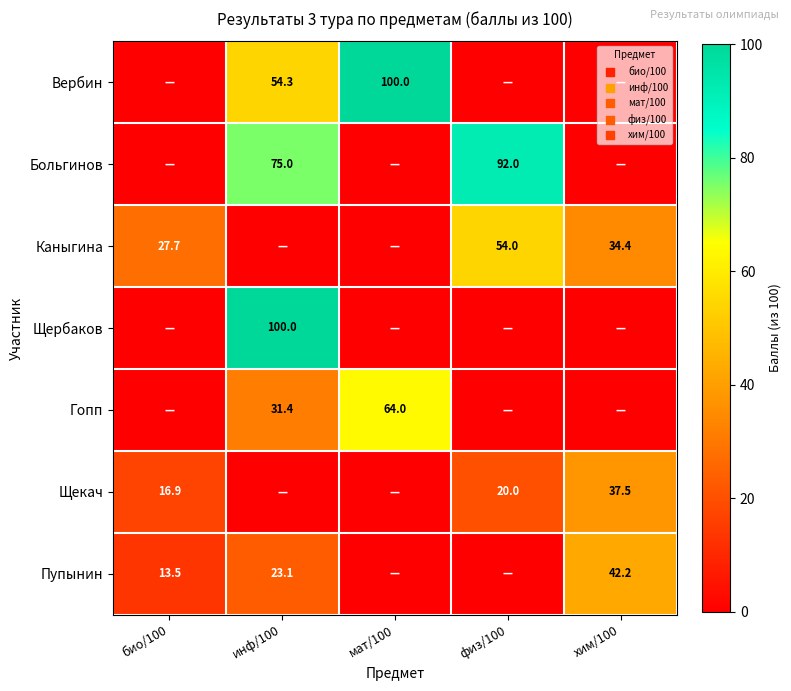

Is the value of Больгинов at инф/100 greater than the value of Каныгина at био/100?

Yes